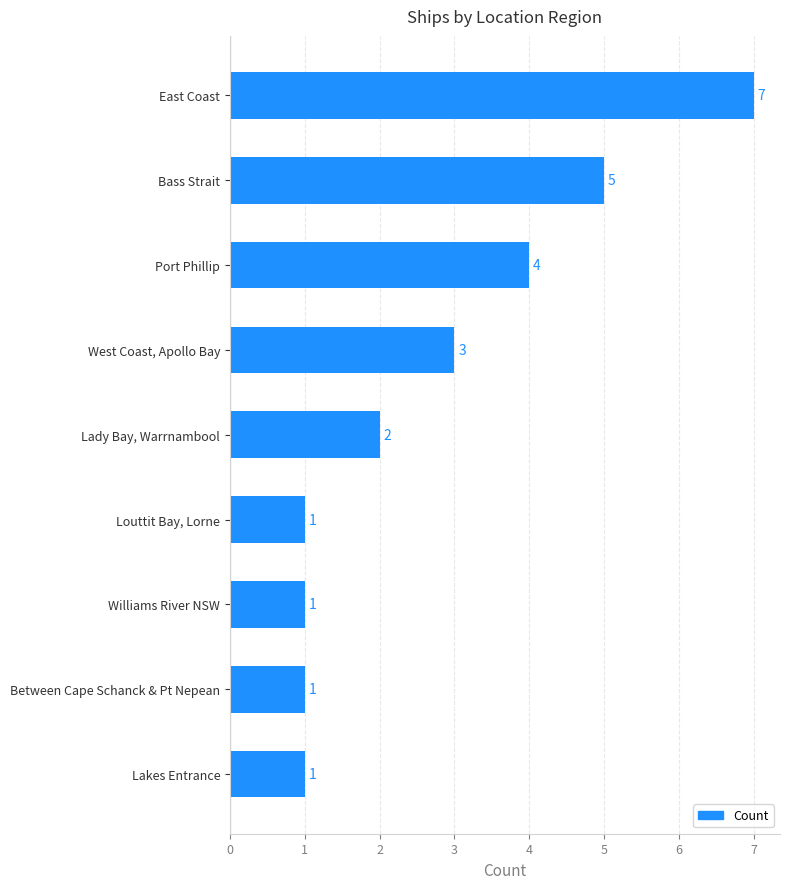

The value at Bass Strait is 5. True or false?

True